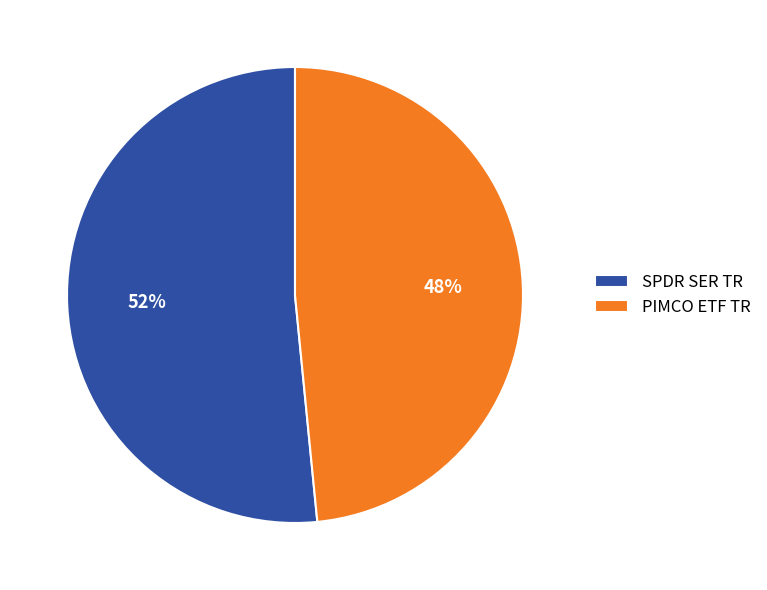

Is PIMCO ETF TR the majority of the pie?

No